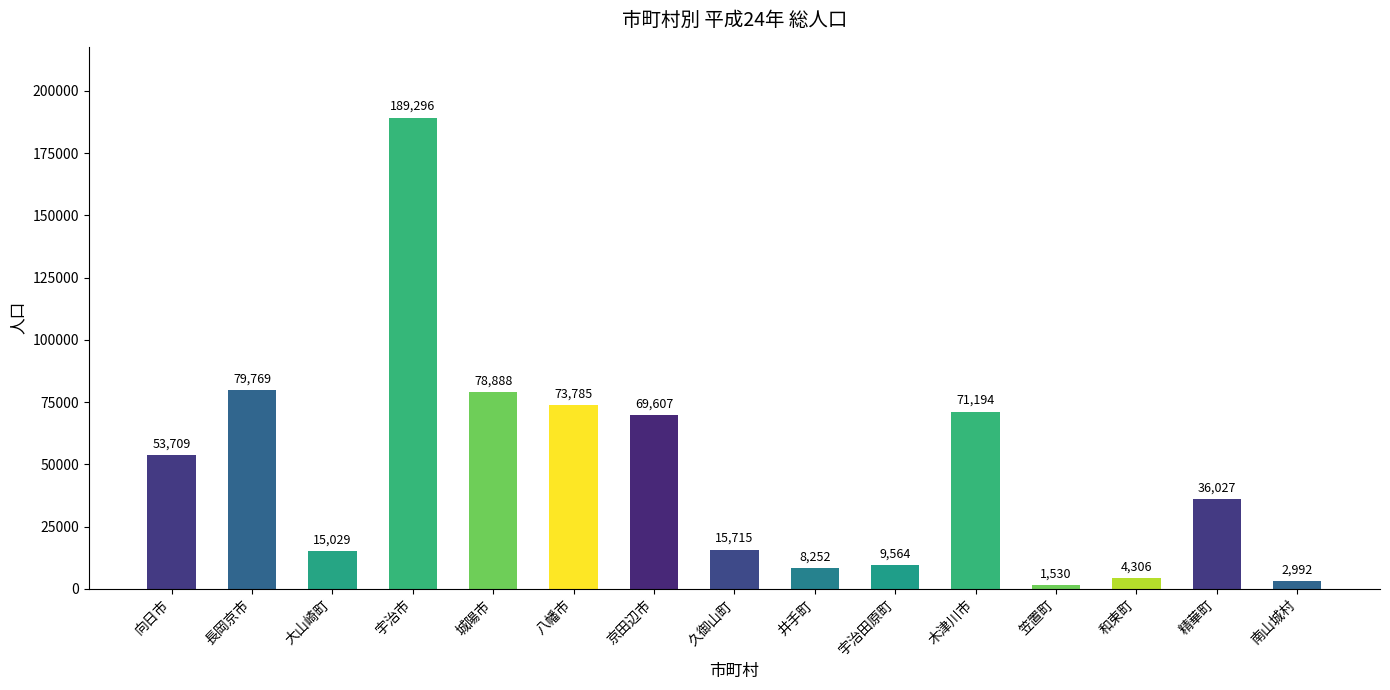

What is the difference between the maximum and minimum values?

187766